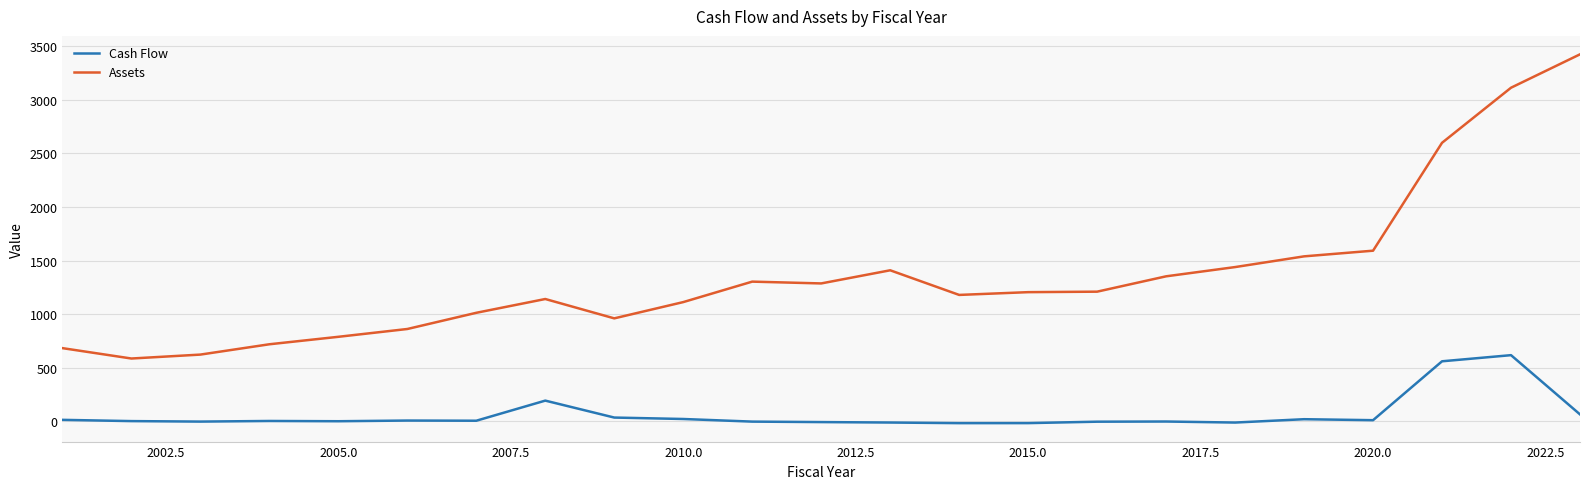

Which series has the widest spread of values?

Assets